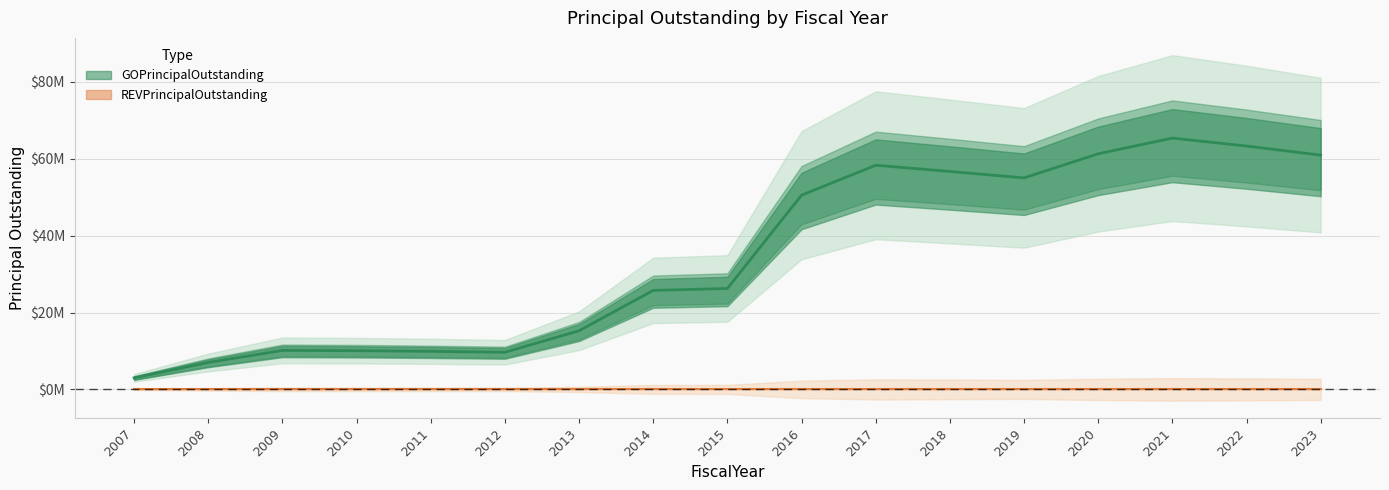

What is the value of the 11th point from the left?

58320000